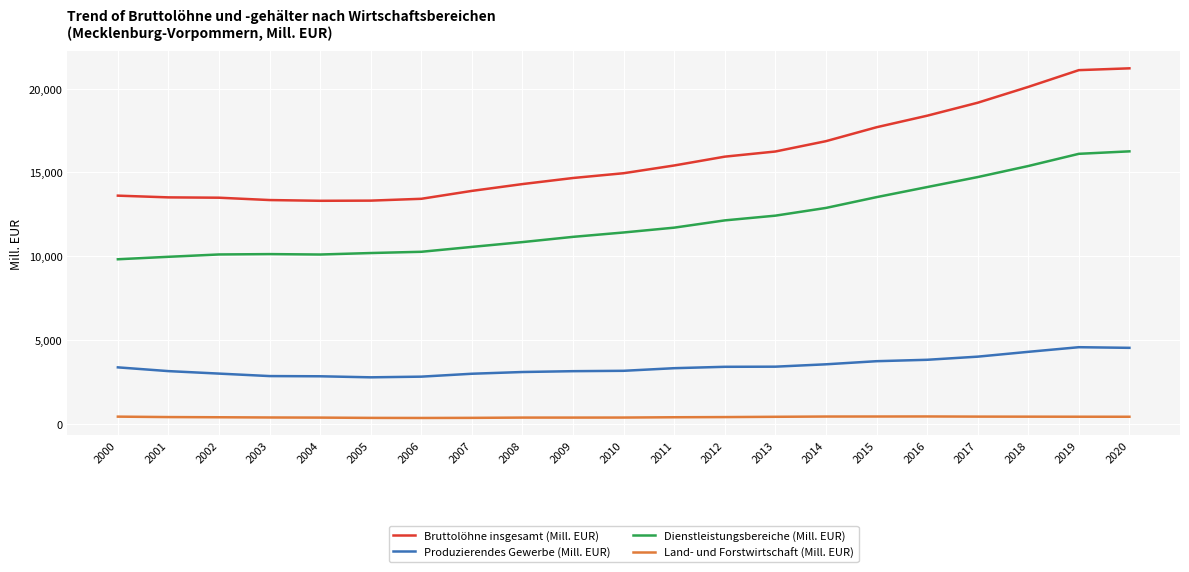

What is the spread (max minus min) of values at 2017?

18729.5